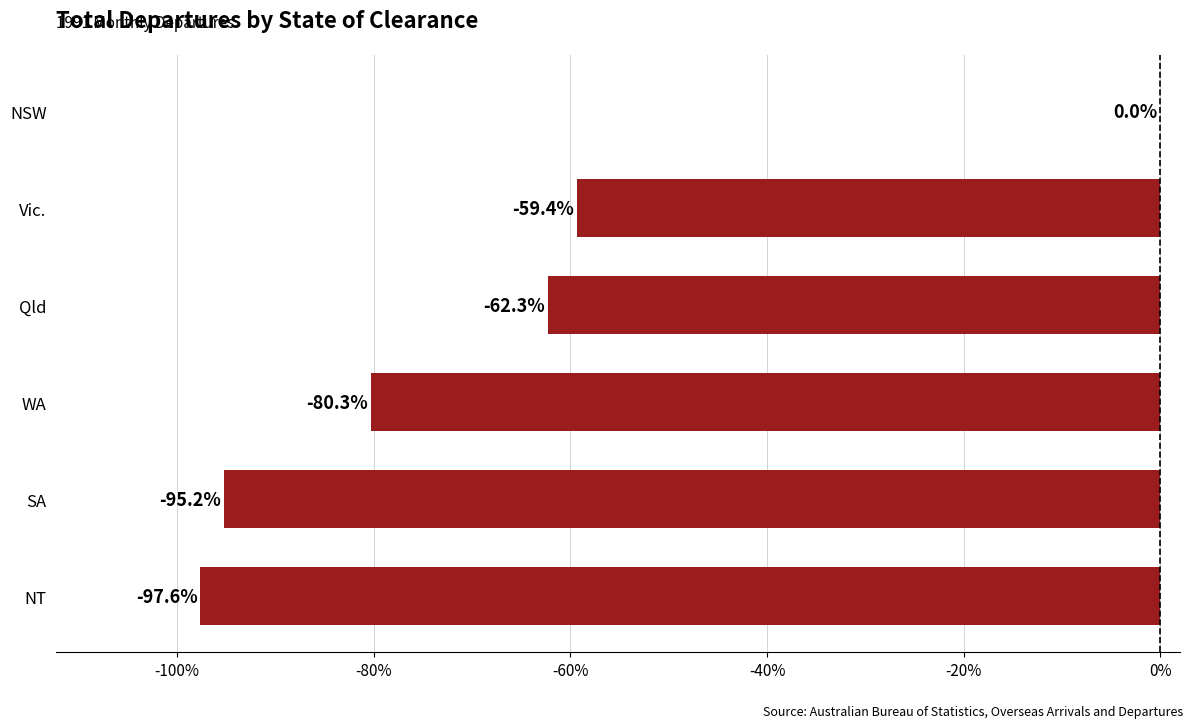

Read the value at NT.

-97.6